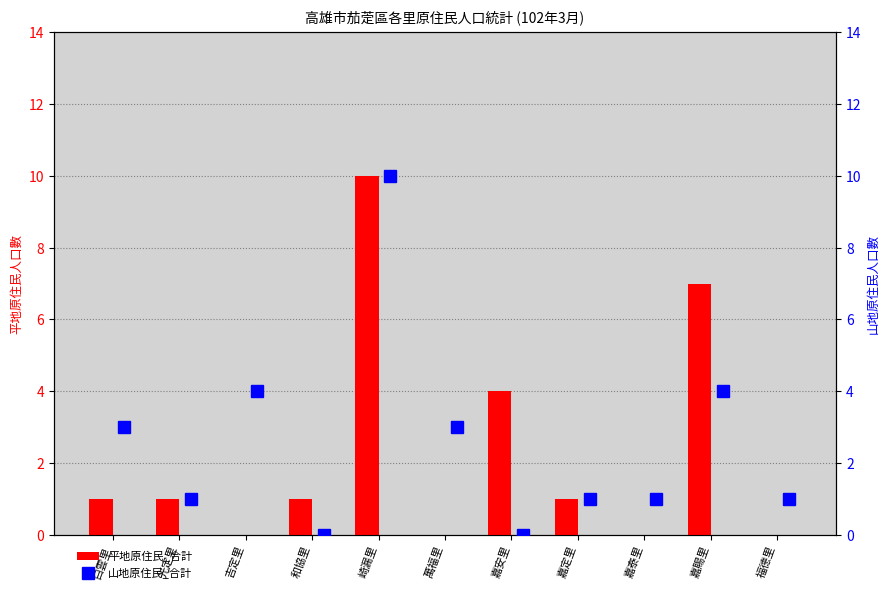

Read the 平地原住民_合計 value at 白雲里.

1